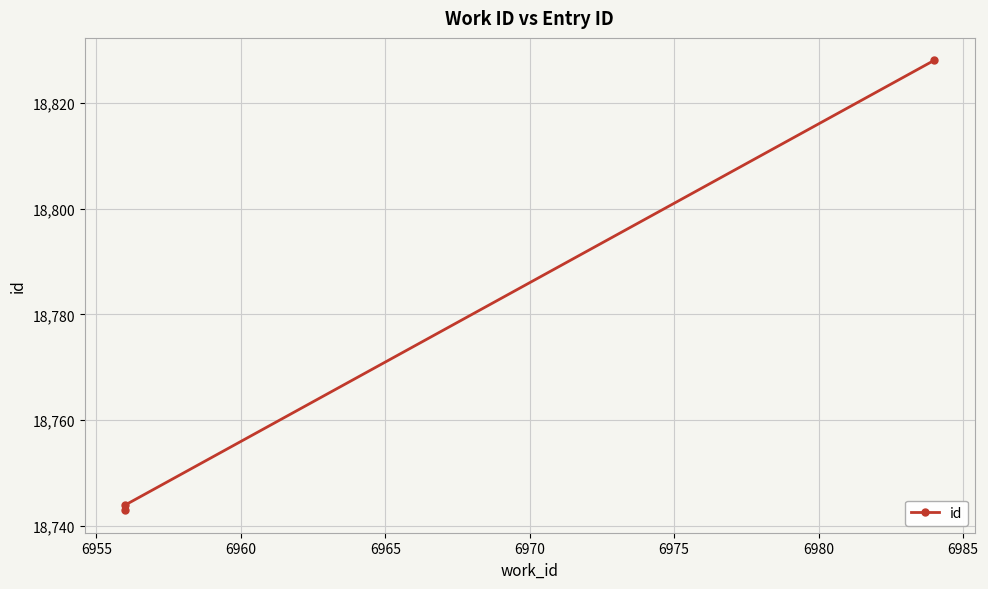

What is the difference between the maximum and second lowest values?

84